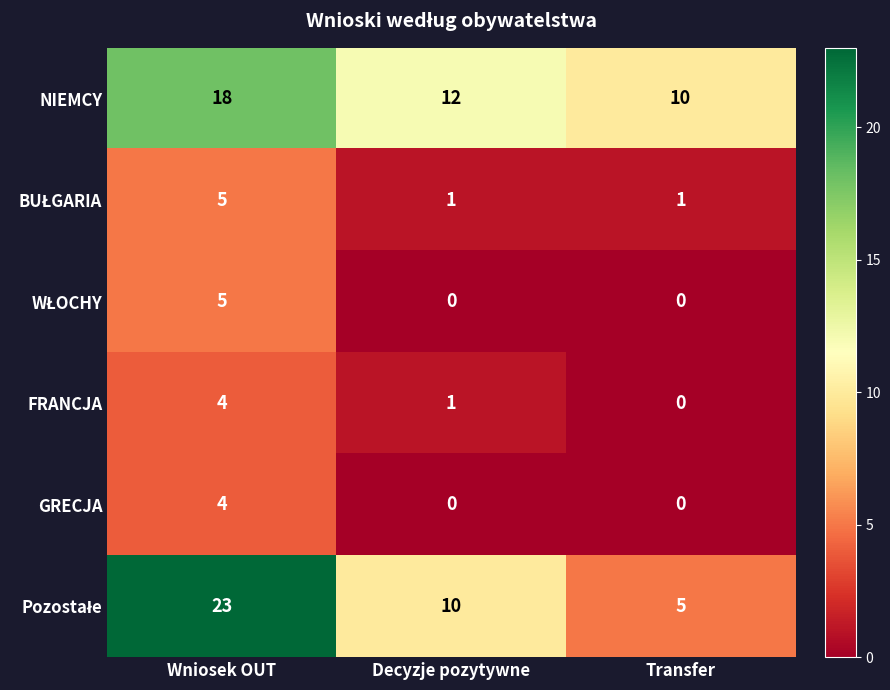

At which category is the sum across all series the highest?

Wniosek OUT